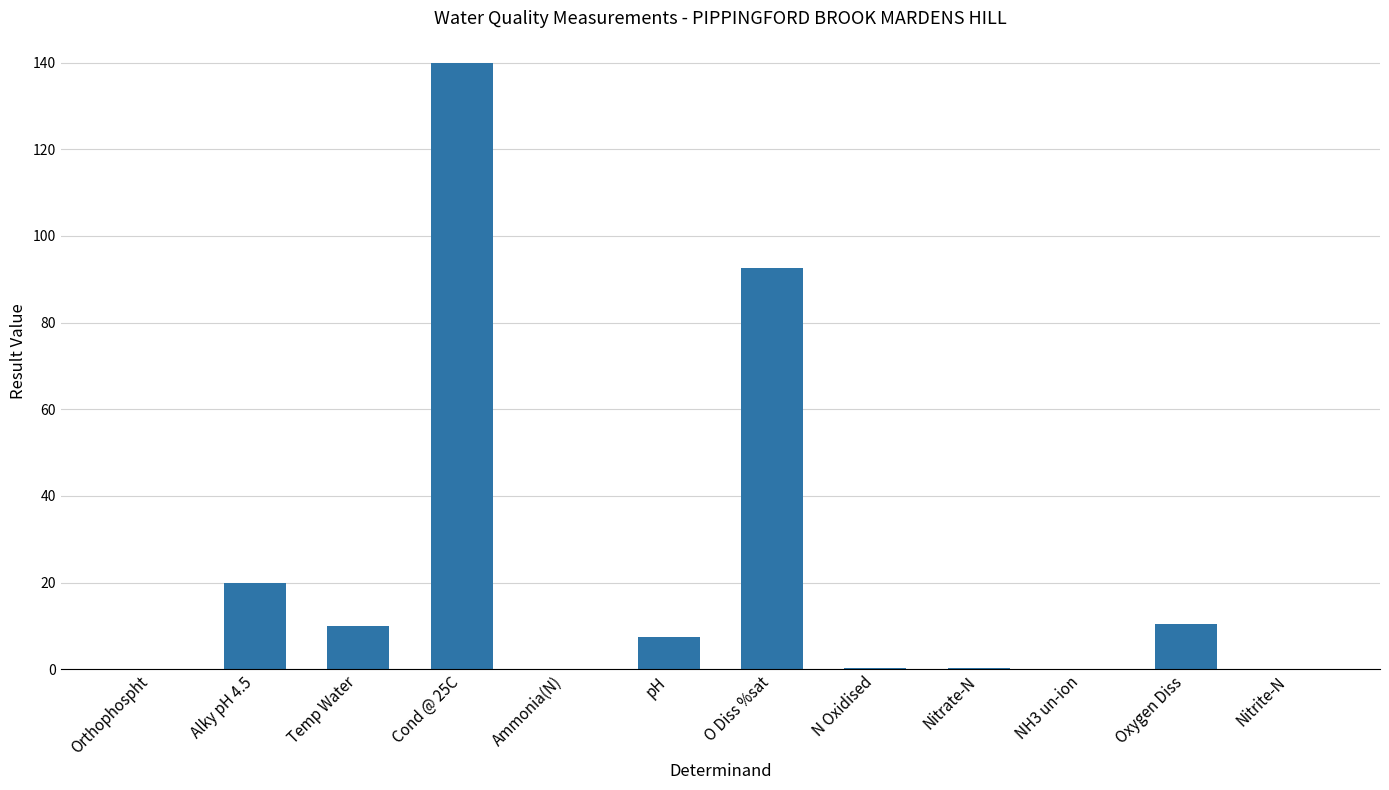

How many categories are shown in the chart?

12